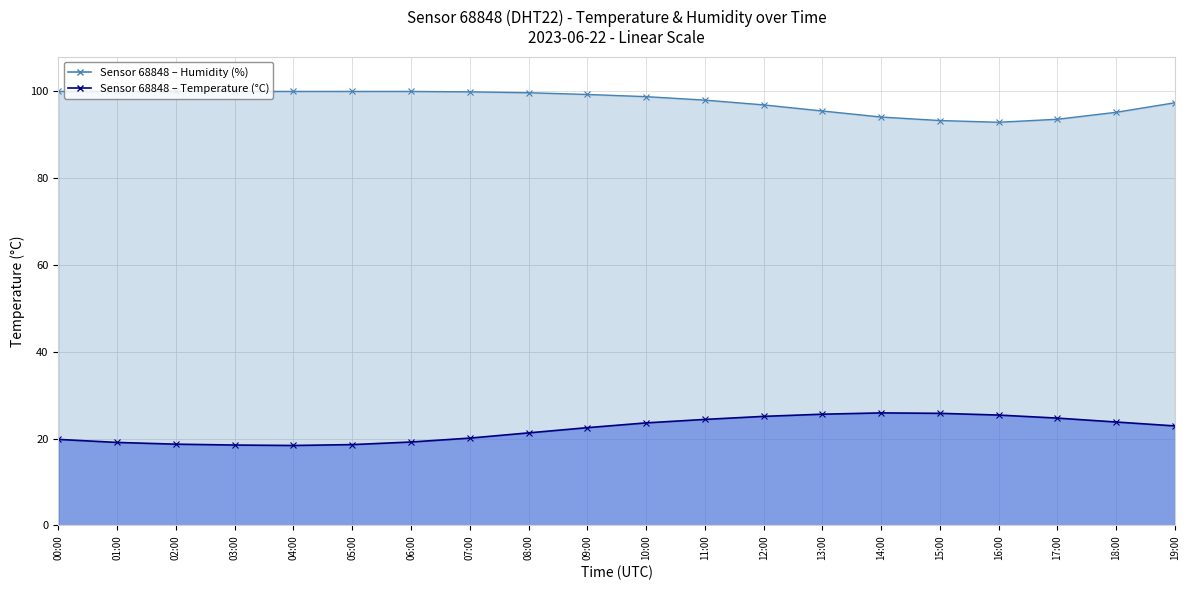

Does the chart display data point markers on the line(s)?

Yes